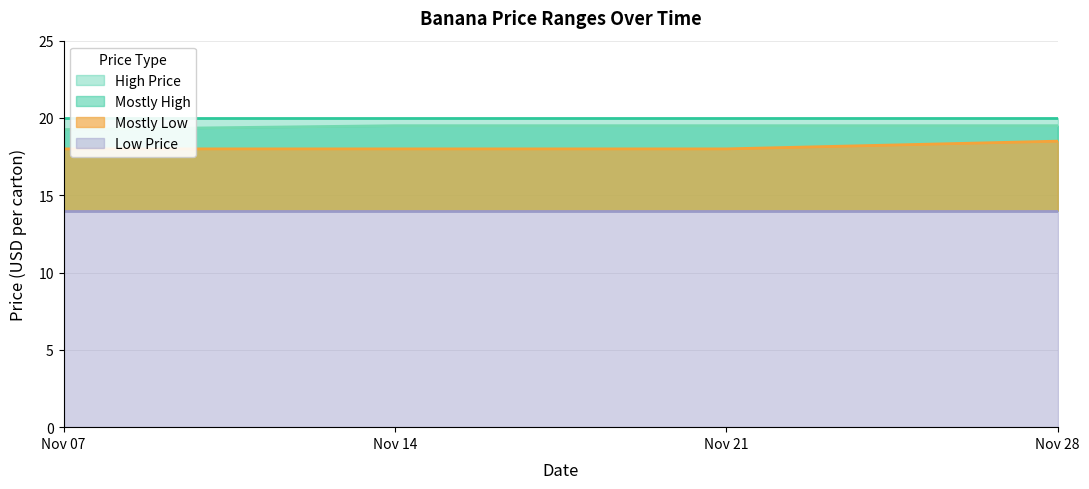

The value of Mostly Low at Nov 21 is 29.4. True or false?

False